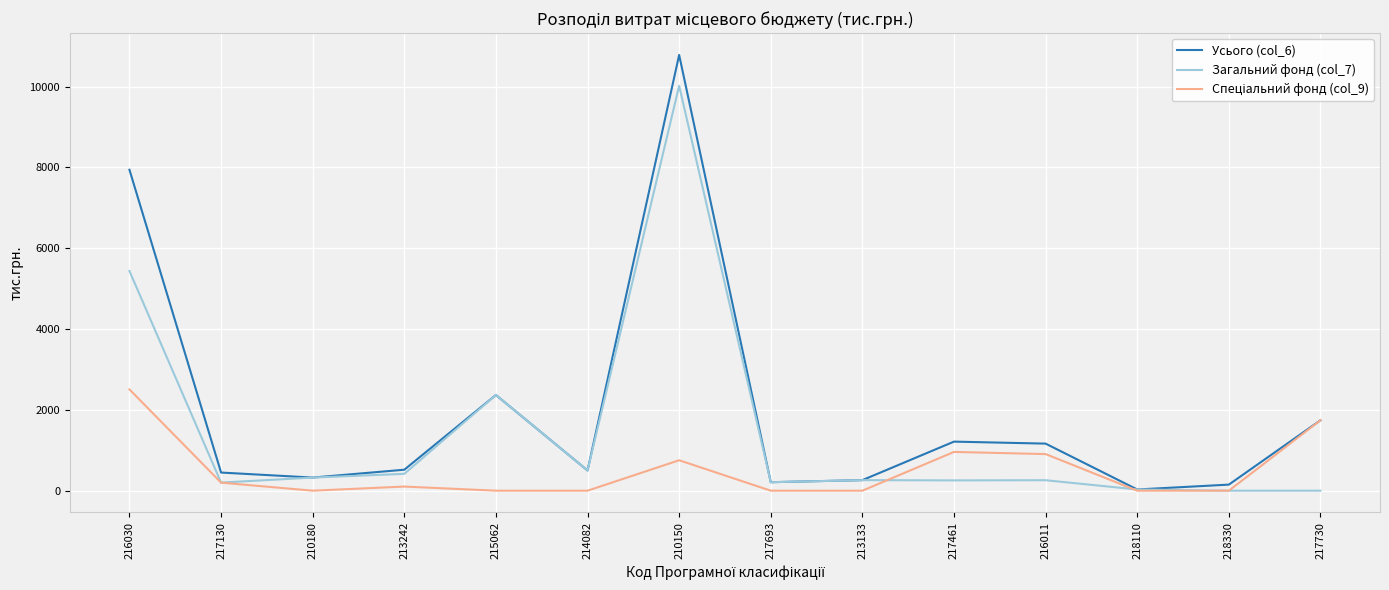

At which category is the sum across all series the highest?

210150